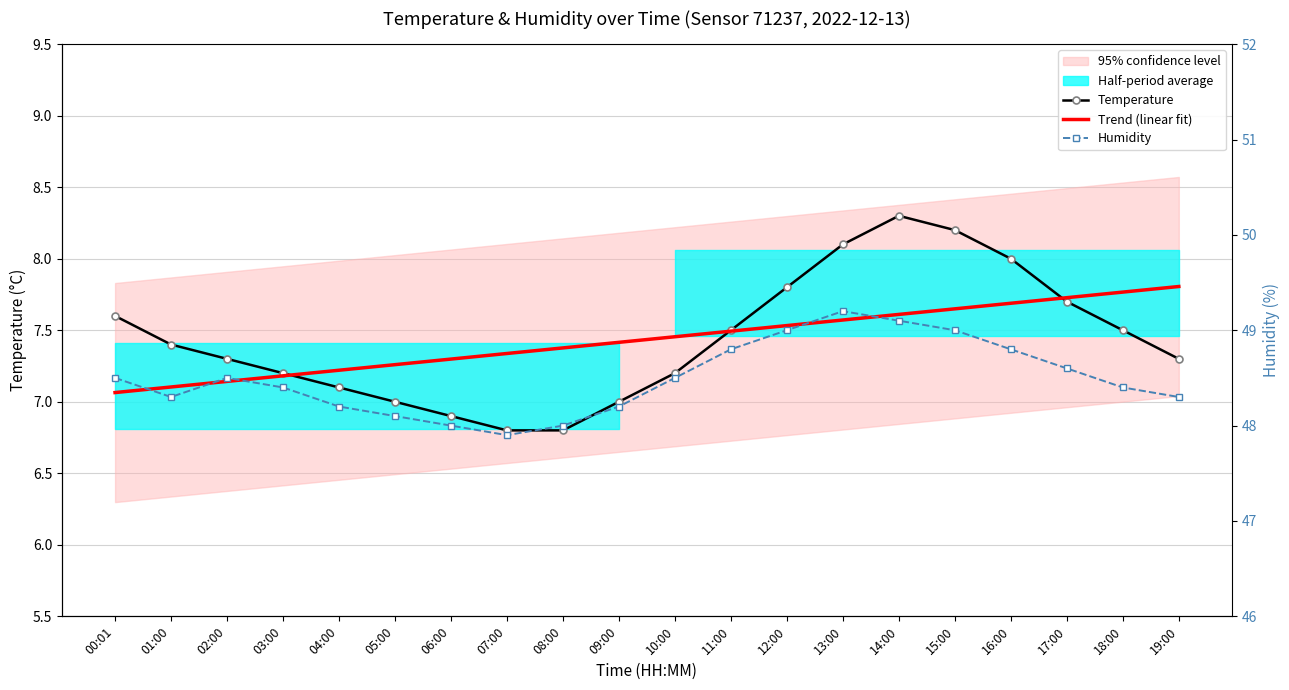

What is the smallest value displayed?

6.8